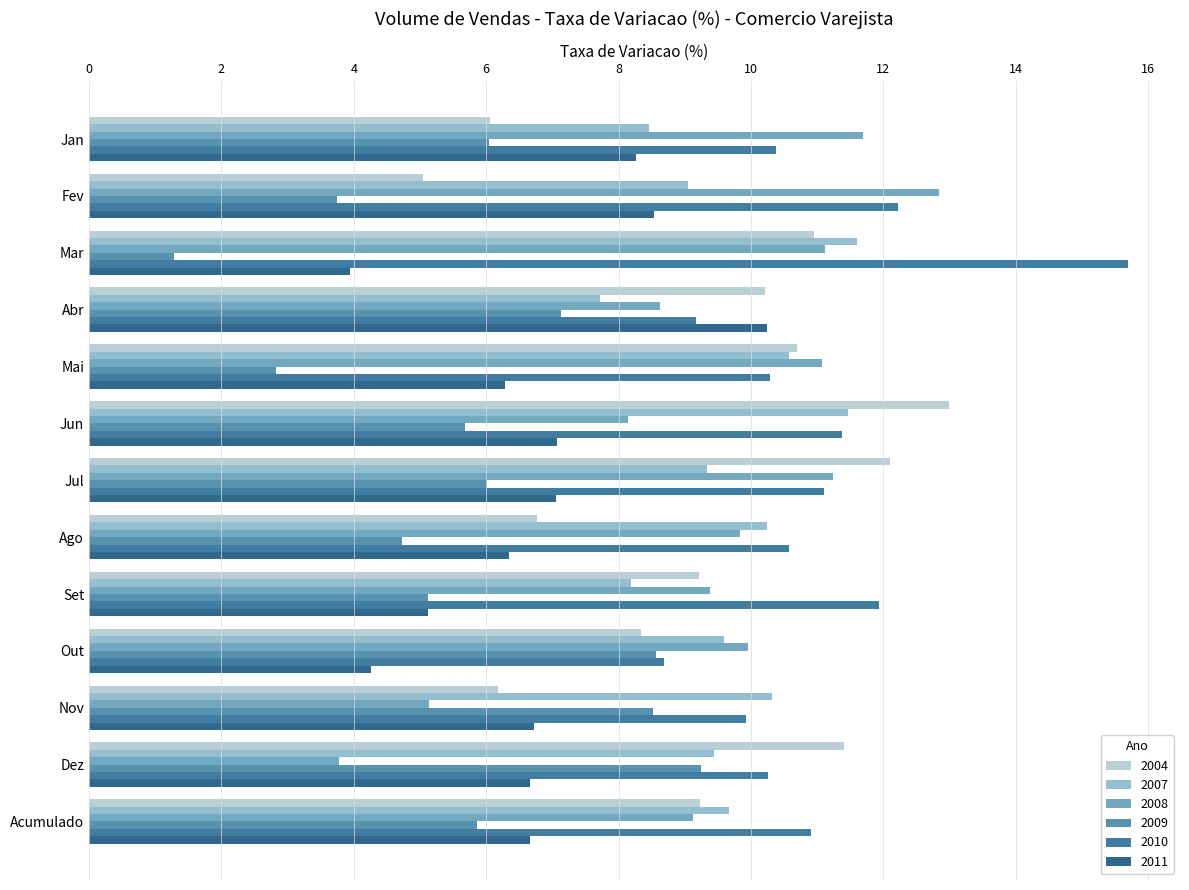

What is the sum of the 2011 values at Abr and Jul?

17.3